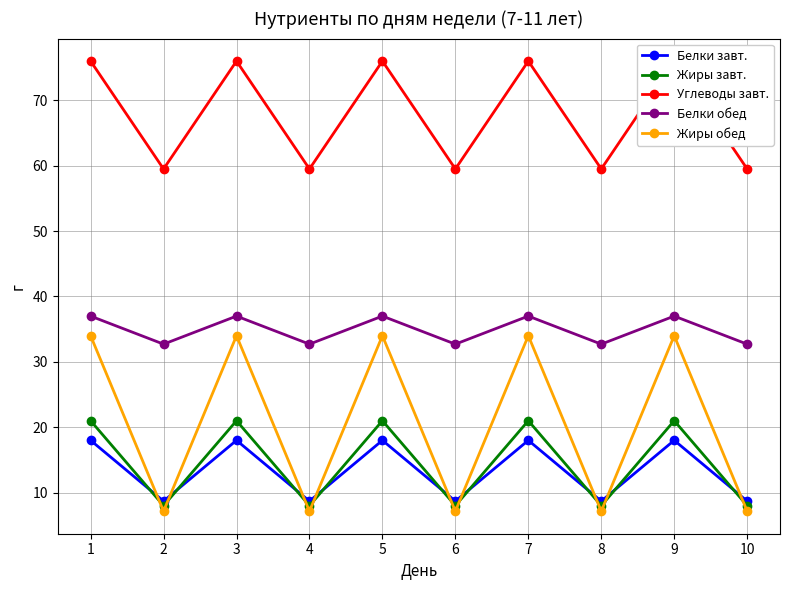

How many times do Жиры обед and Жиры завт. cross each other?

9